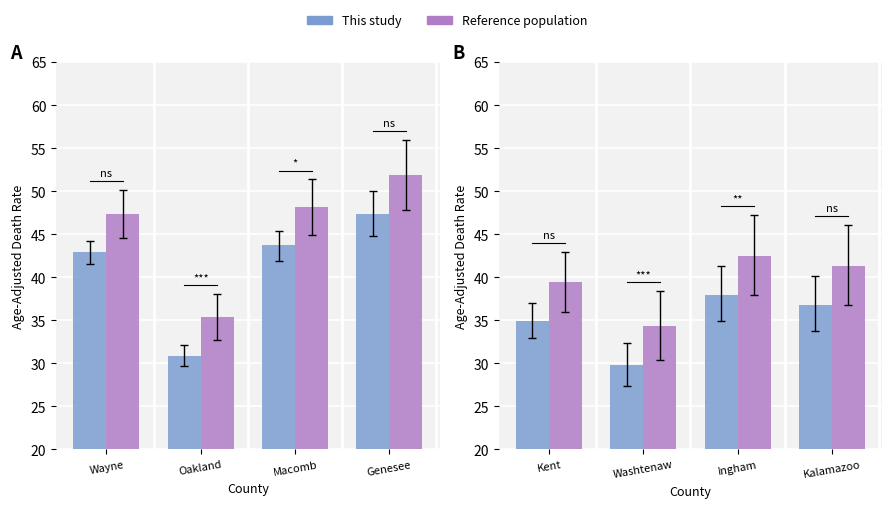

What is the label of the 1st bar from the left?

Kent